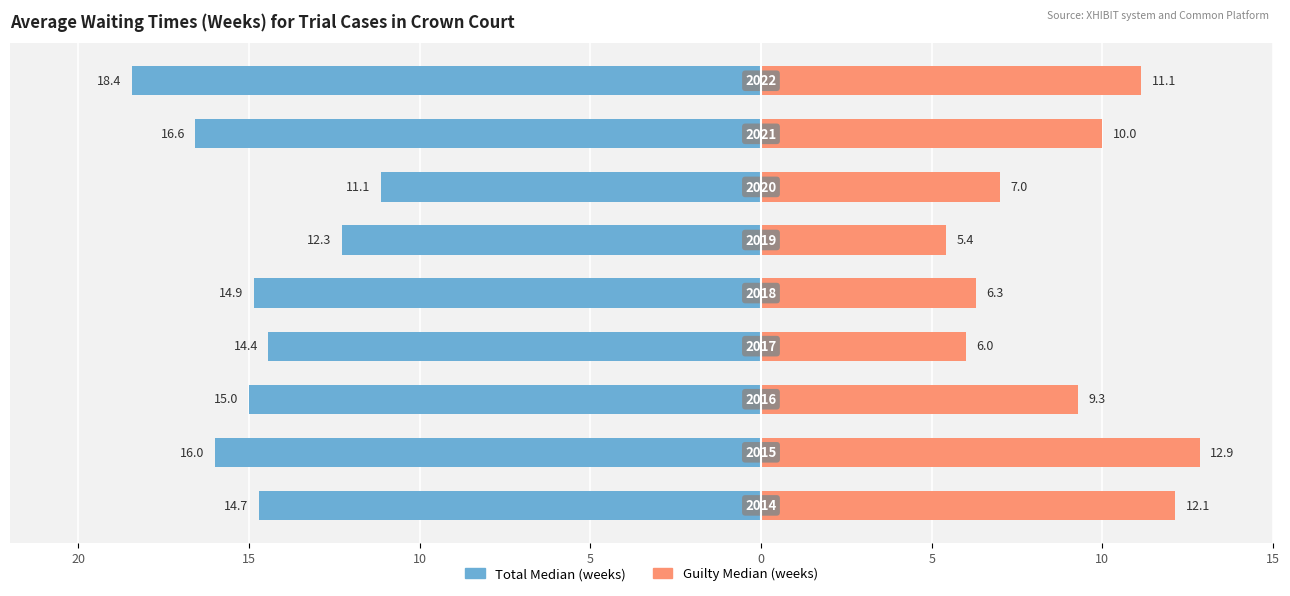

How many data points in Total Median (weeks) are above -14?

2